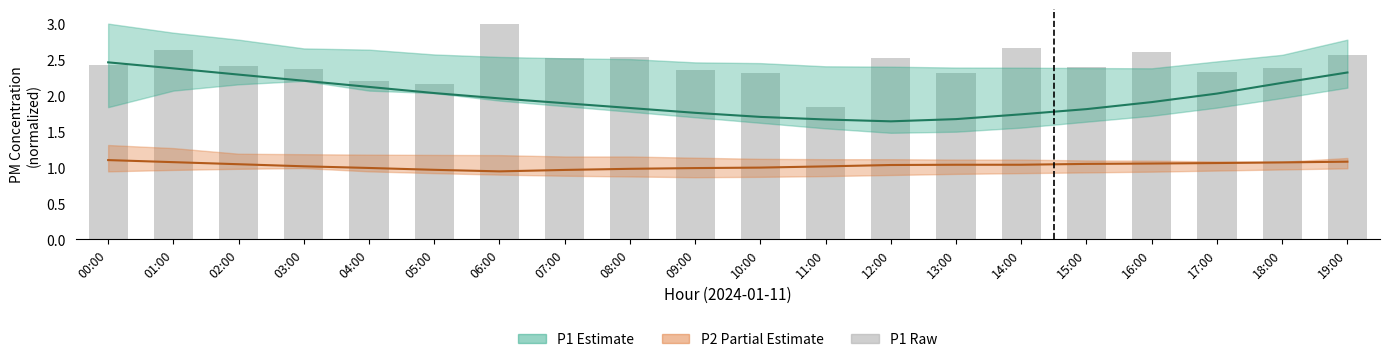

What is the maximum value for P1 raw?

3.0